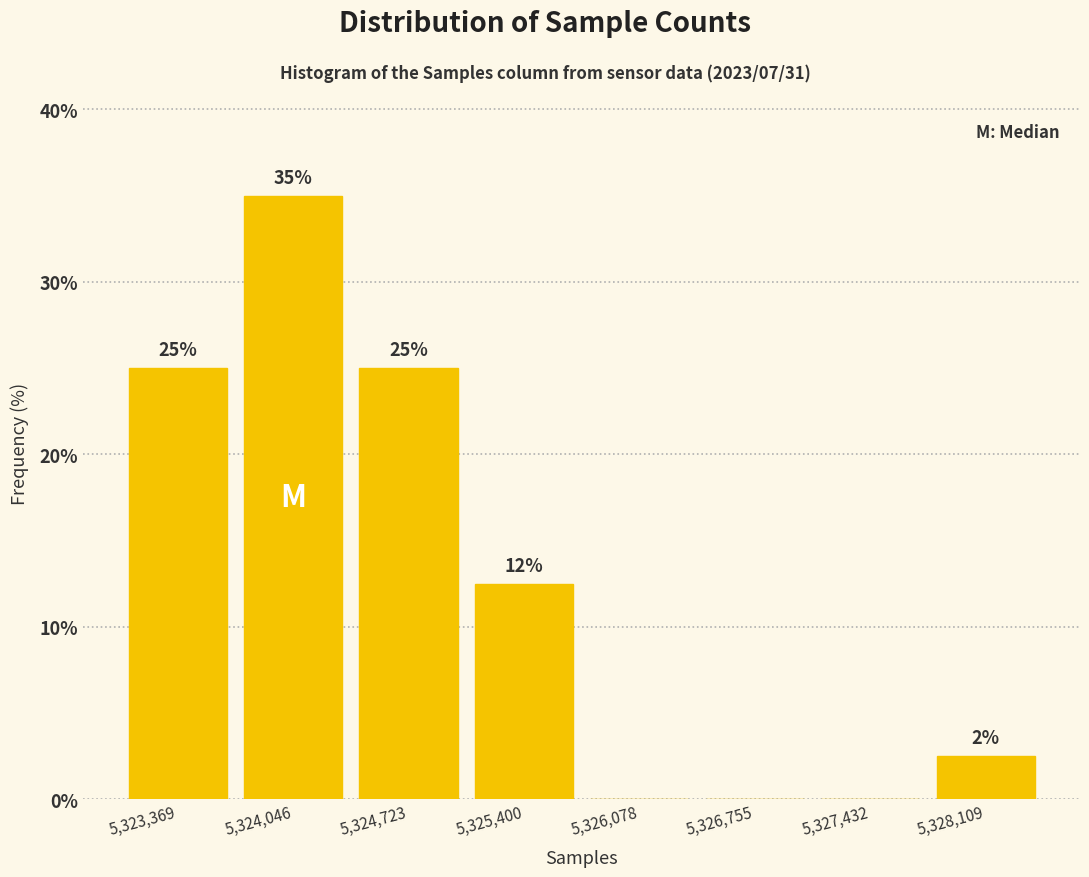

Over which range of the x-axis is the bar tallest?

5323700 to 5324400